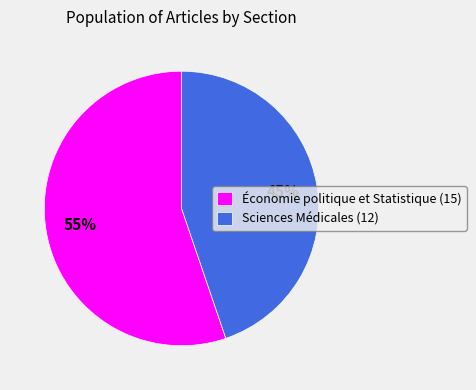

Which slice is the largest?

Économie politique et Statistique (15)